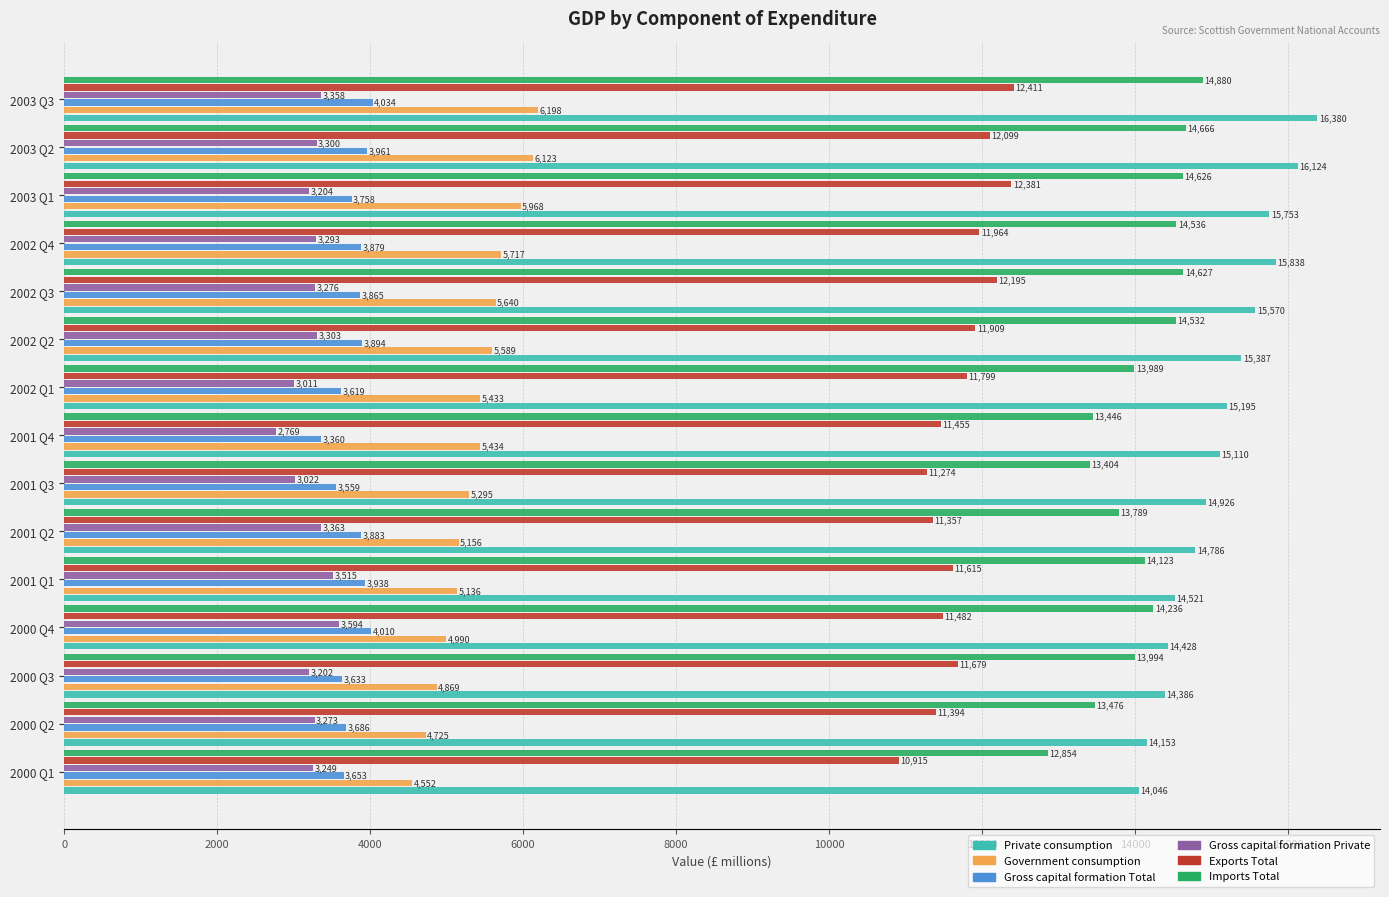

What is the highest value of the Imports Total series?

14880.0